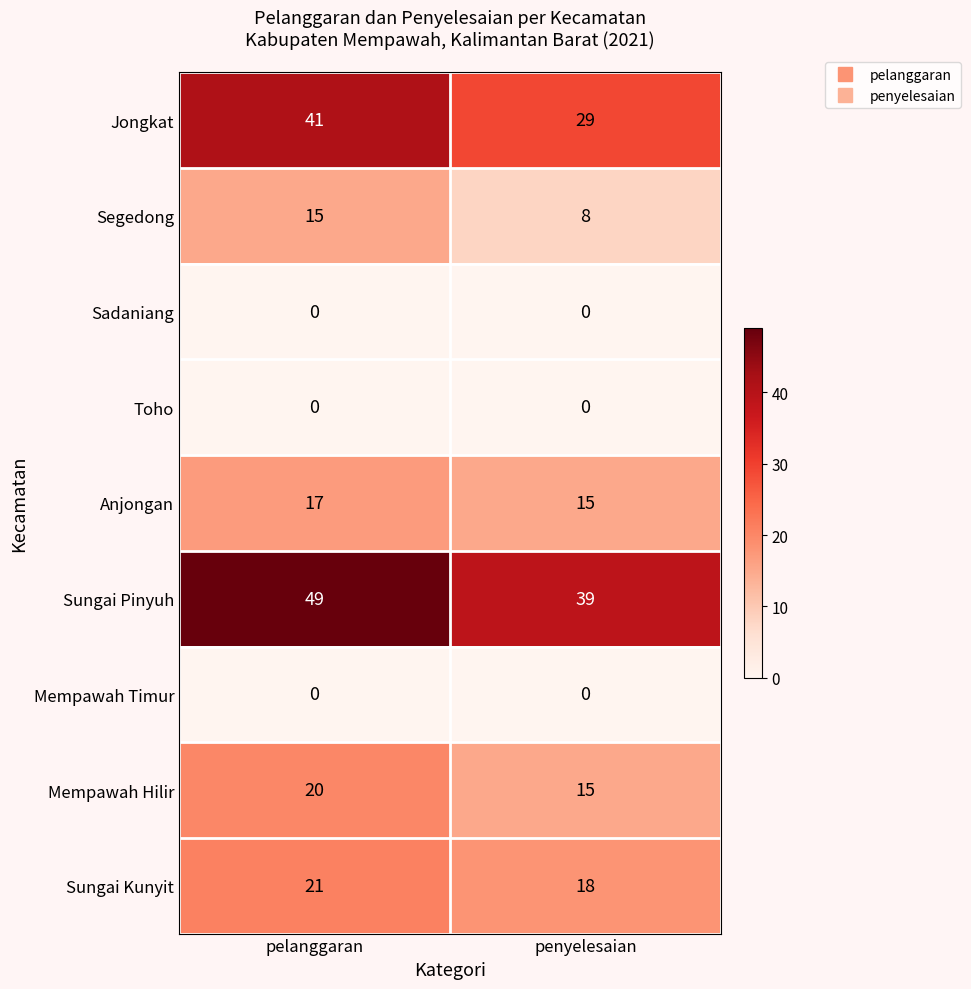

The Segedong series shows 23 at pelanggaran. True or false?

False